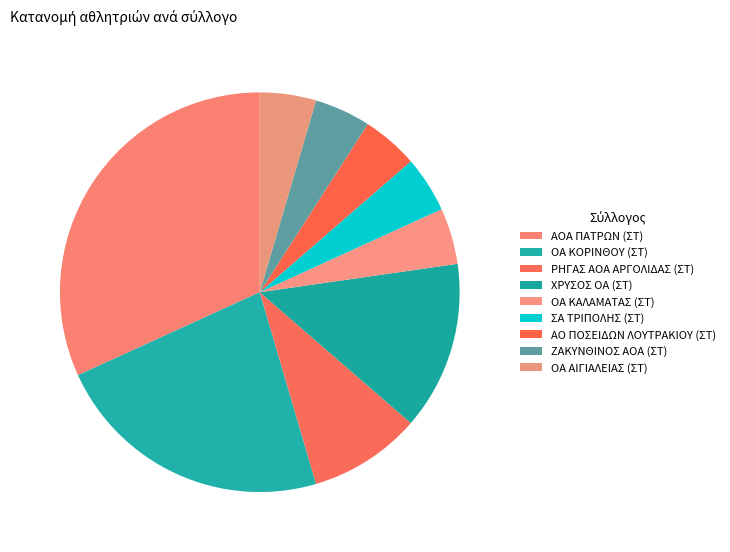

Does ΟΑ ΚΑΛΑΜΑΤΑΣ (ΣΤ) represent more than half of the total?

No